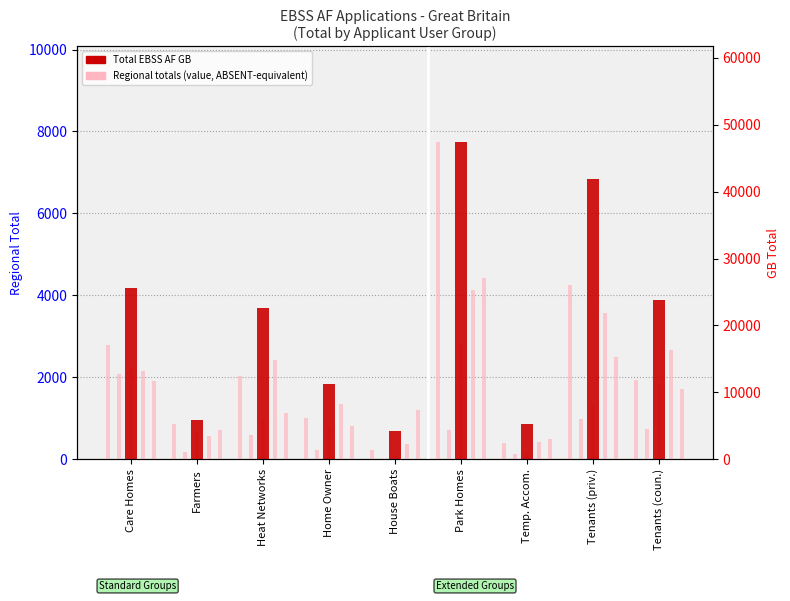

What is the greatest value displayed?

47470